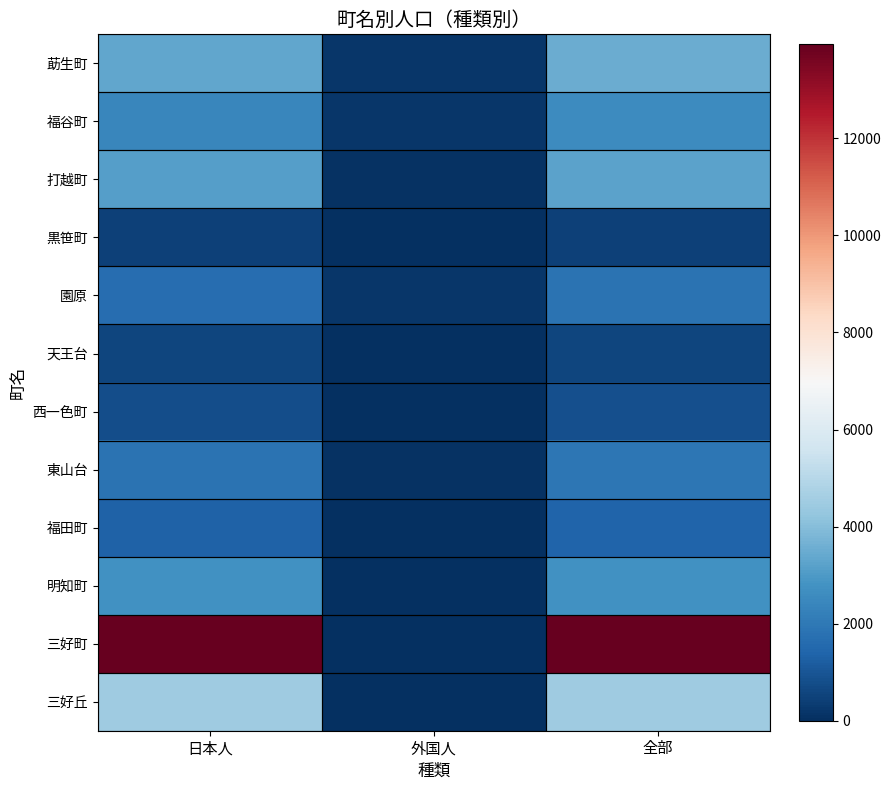

Reading left to right, list all the values displayed in this chart.

莇生町: 日本人=3330	外国人=189	全部=3519
福谷町: 日本人=2417	外国人=176	全部=2593
打越町: 日本人=3130	外国人=94	全部=3224
黒笹町: 日本人=482	外国人=3	全部=485
園原: 日本人=1638	外国人=166	全部=1804
天王台: 日本人=575	外国人=4	全部=579
西一色町: 日本人=804	外国人=33	全部=837
東山台: 日本人=1837	外国人=75	全部=1912
福田町: 日本人=1351	外国人=26	全部=1377
明知町: 日本人=2770	外国人=0	全部=2770
三好町: 日本人=13937	外国人=0	全部=13937
三好丘: 日本人=4518	外国人=0	全部=4518